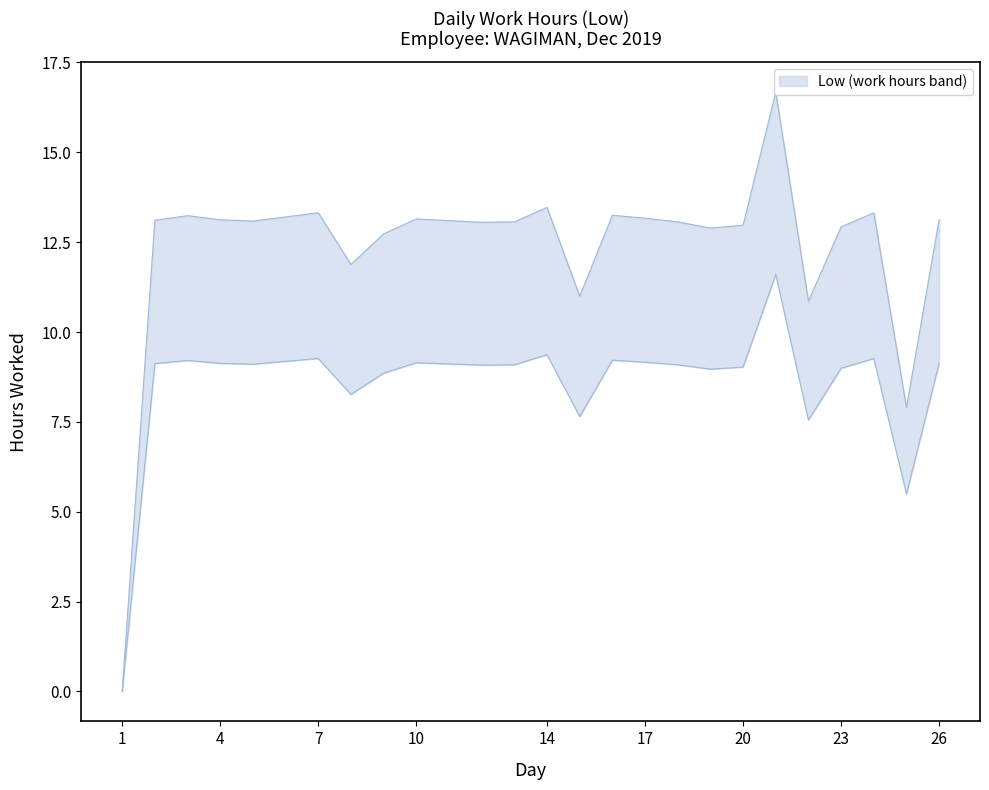

How many interior local peaks (higher than both neighbors) does the data have?

7